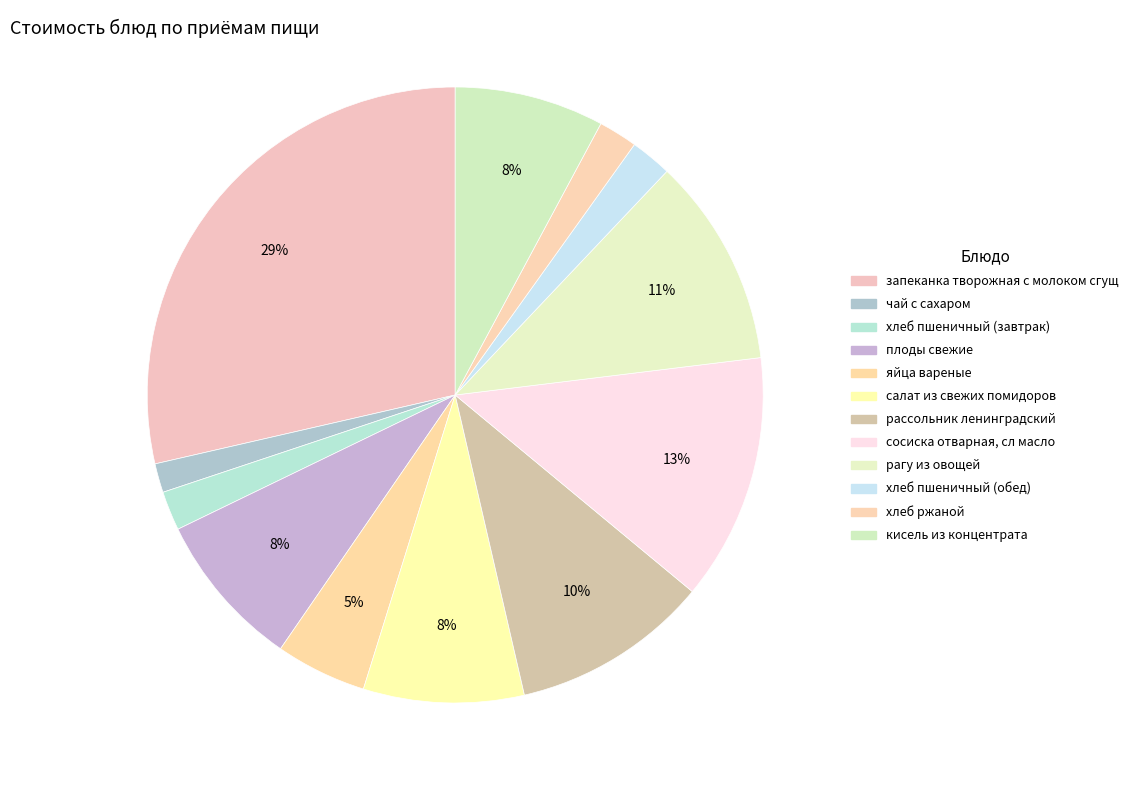

Between сосиска отварная, сл масло and кисель из концентрата, which is larger?

сосиска отварная, сл масло